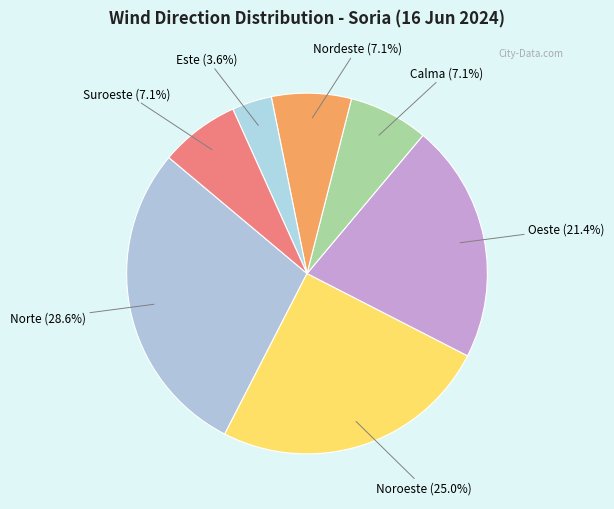

Count the number of slices in the pie.

7